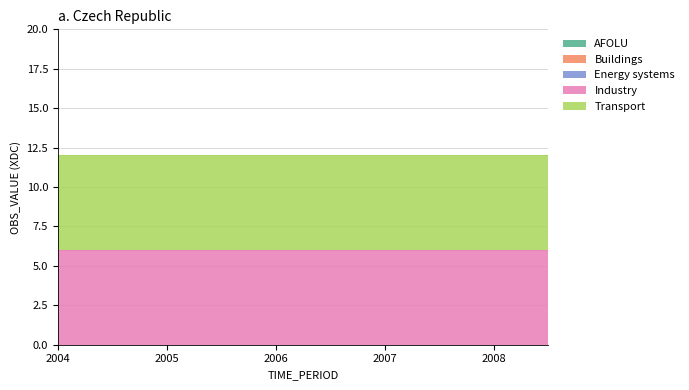

What is the label of the 9th point from the left?

2006-Q1